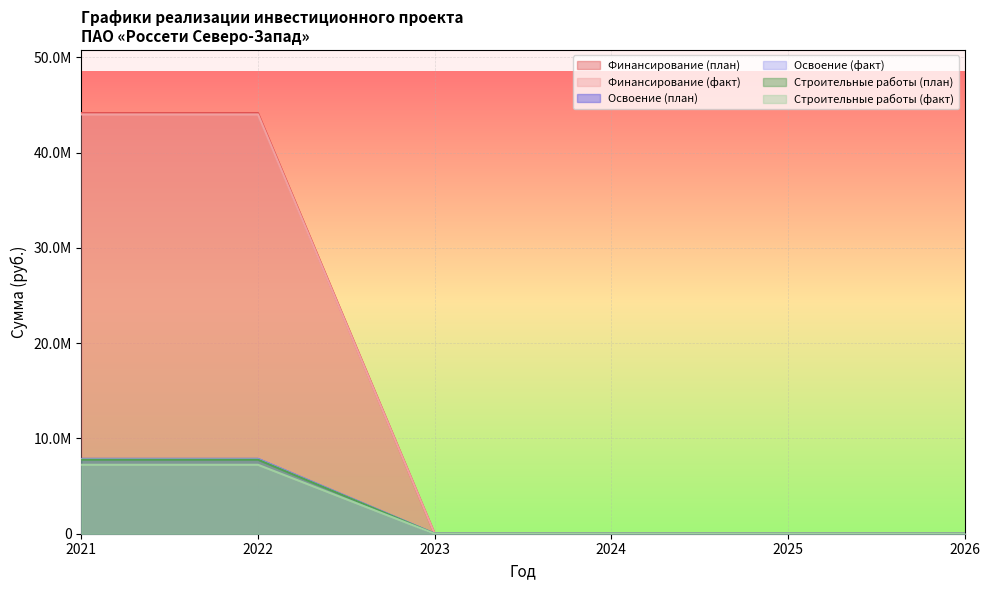

Reading left to right, what are all the values shown in this chart?

Финансирование (план): 2021=7838053	2022=7838053	2023=0	2024=0	2025=0	2026=0
Финансирование (факт): 2021=44168880	2022=44168880	2023=0	2024=0	2025=0	2026=0
Освоение (план): 2021=7859746	2022=7859746	2023=0	2024=0	2025=0	2026=0
Освоение (факт): 2021=7773642	2022=7773642	2023=0	2024=0	2025=0	2026=0
Строительные работы (план): 2021=44022980	2022=44022980	2023=0	2024=0	2025=0	2026=0
Строительные работы (факт): 2021=7238714	2022=7238714	2023=0	2024=0	2025=0	2026=0